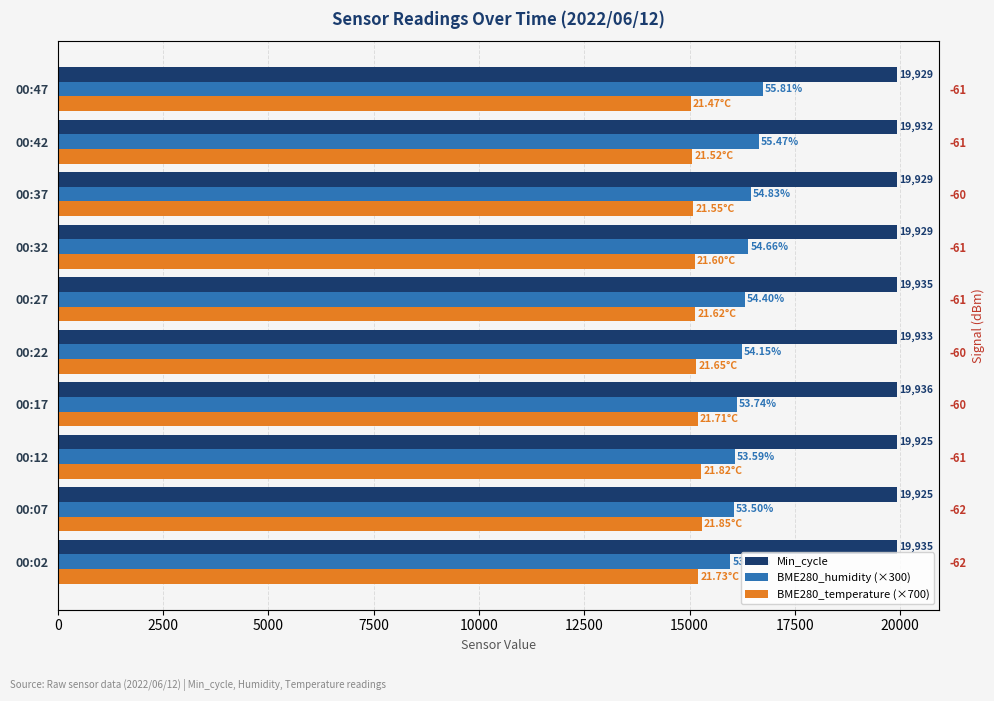

What are all the series names shown in the legend?

Min_cycle, BME280_humidity (×300), BME280_temperature (×700)